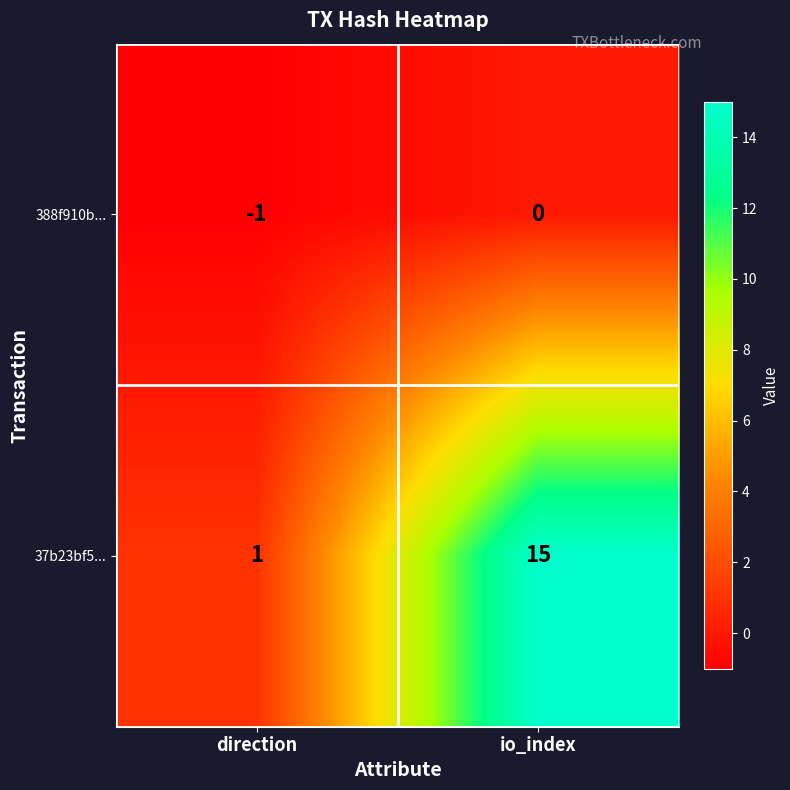

What is the difference between the maximum and minimum values in the 37b23bf5... series?

14